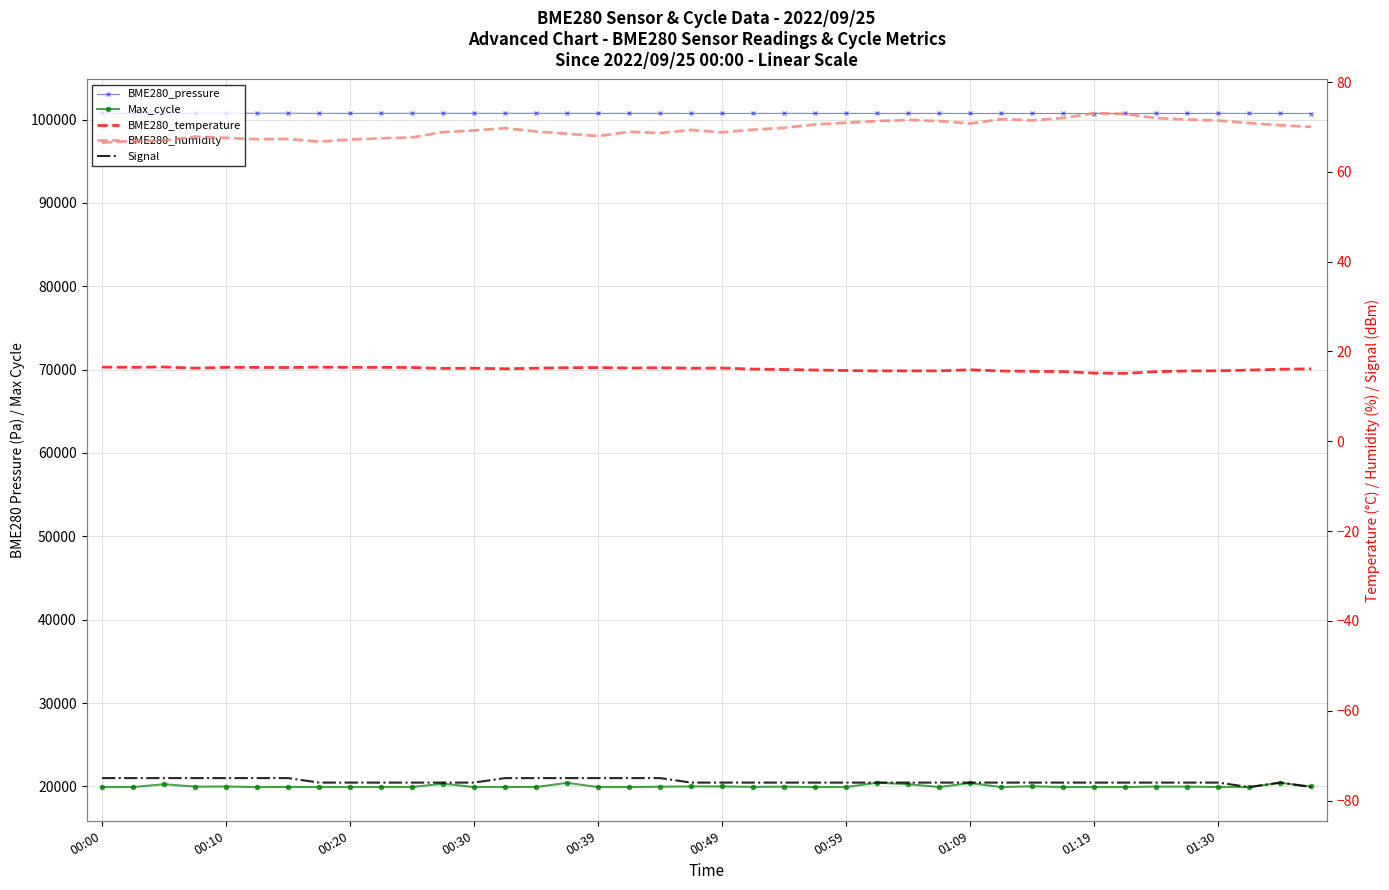

Reading left to right, what are all the values shown in this chart?

BME280_pressure: 100762.0	100758.9	100759.1	100758.6	100758.0	100755.5	100754.9	100743.6	100735.2	100745.8	100749.5	100749.3	100745.4	100741.9	100748.9	100740.1	100739.0	100741.5	100741.0	100730.4	100729.2	100734.5	100741.4	100732.5	100734.3	100732.3	100733.1	100736.6	100725.9	100728.9	100729.4	100726.4	100721.6	100726.5	100730.8	100733.3	100740.0	100736.1	100733.9	100722.7
Max_cycle: 19924.0	19925.0	20269.0	19977.0	19990.0	19924.0	19933.0	19924.0	19925.0	19929.0	19931.0	20334.0	19928.0	19938.0	19928.0	20434.0	19924.0	19924.0	19967.0	20003.0	19998.0	19950.0	19974.0	19924.0	19925.0	20445.0	20273.0	19928.0	20408.0	19928.0	20016.0	19925.0	19924.0	19924.0	19981.0	19974.0	19933.0	19924.0	20433.0	19997.0
BME280_temperature: 16.5	16.5	16.6	16.3	16.5	16.4	16.4	16.5	16.5	16.5	16.4	16.2	16.3	16.1	16.3	16.4	16.4	16.3	16.4	16.3	16.3	16.1	16.0	15.9	15.8	15.7	15.7	15.7	15.9	15.7	15.6	15.5	15.2	15.1	15.5	15.7	15.7	15.9	16.0	16.1
BME280_humidity: 66.5	66.9	67.0	67.8	67.5	67.2	67.3	66.7	67.2	67.5	67.7	68.8	69.2	69.7	69.0	68.5	68.0	68.9	68.6	69.3	68.8	69.4	69.8	70.5	70.9	71.3	71.6	71.3	70.8	71.7	71.5	72.0	73.1	72.9	72.0	71.6	71.4	70.9	70.3	70.0
Signal: -75.0	-75.0	-75.0	-75.0	-75.0	-75.0	-75.0	-76.0	-76.0	-76.0	-76.0	-76.0	-76.0	-75.0	-75.0	-75.0	-75.0	-75.0	-75.0	-76.0	-76.0	-76.0	-76.0	-76.0	-76.0	-76.0	-76.0	-76.0	-76.0	-76.0	-76.0	-76.0	-76.0	-76.0	-76.0	-76.0	-76.0	-77.0	-76.0	-77.0